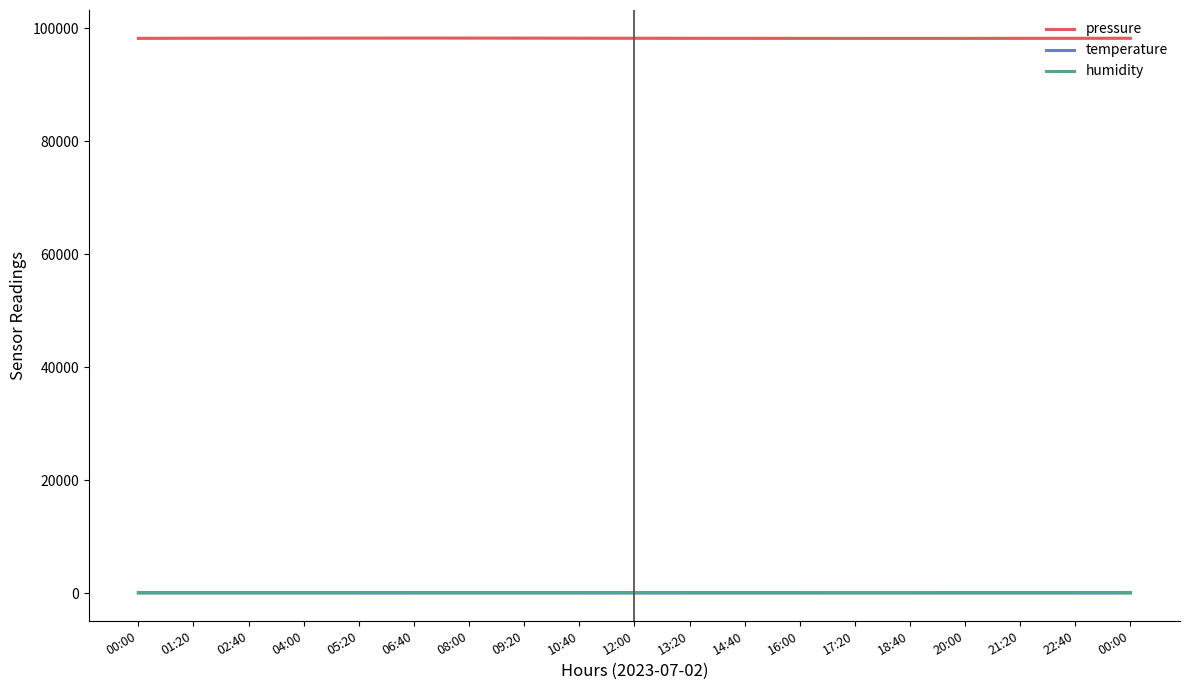

List the series in order of their peak value, highest first.

pressure, humidity, temperature